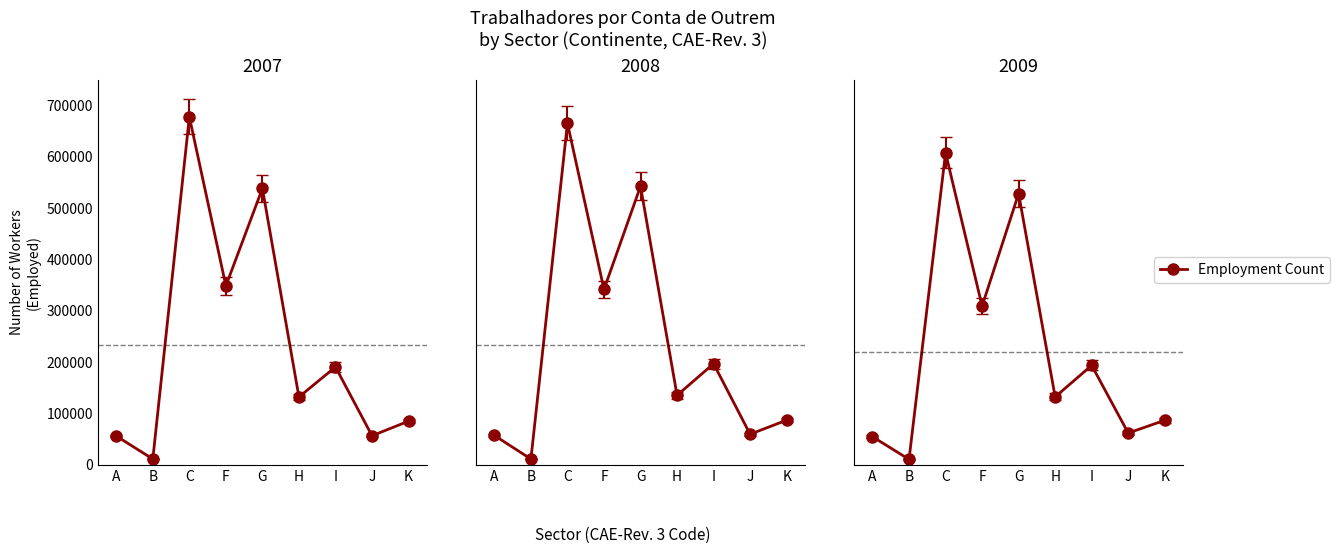

What is the value of the 7th point from the left?

194089